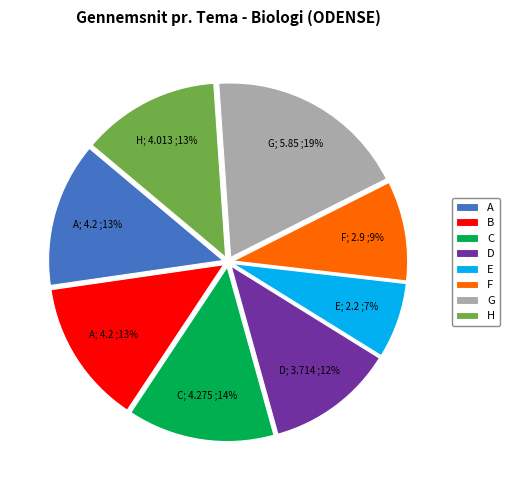

Is it true that C is 14% of the pie?

True